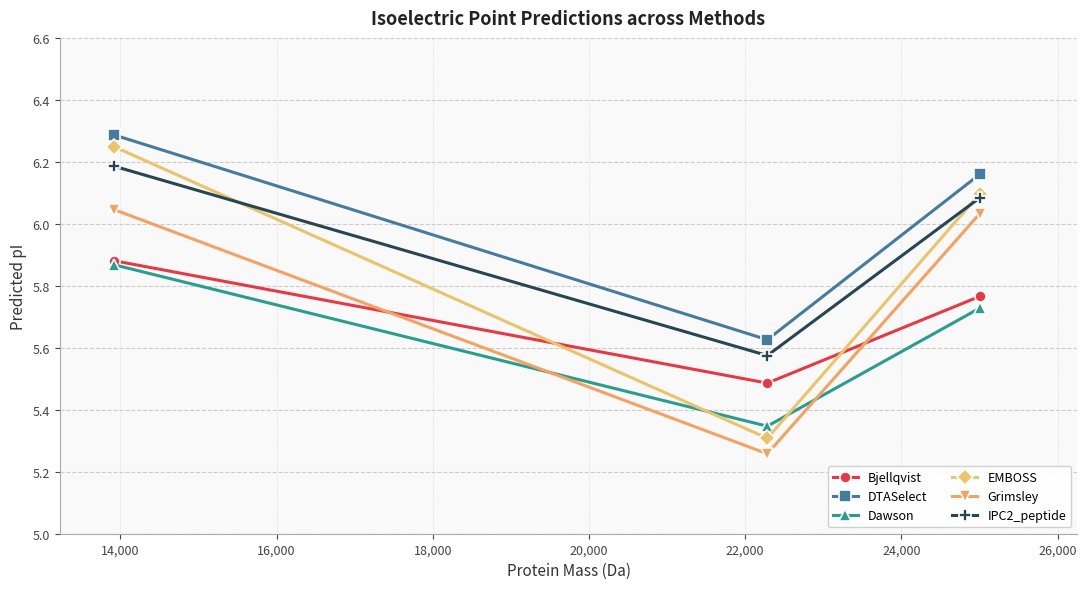

List the series in order of their overall mean, lowest first.

Dawson, Bjellqvist, Grimsley, EMBOSS, IPC2_peptide, DTASelect